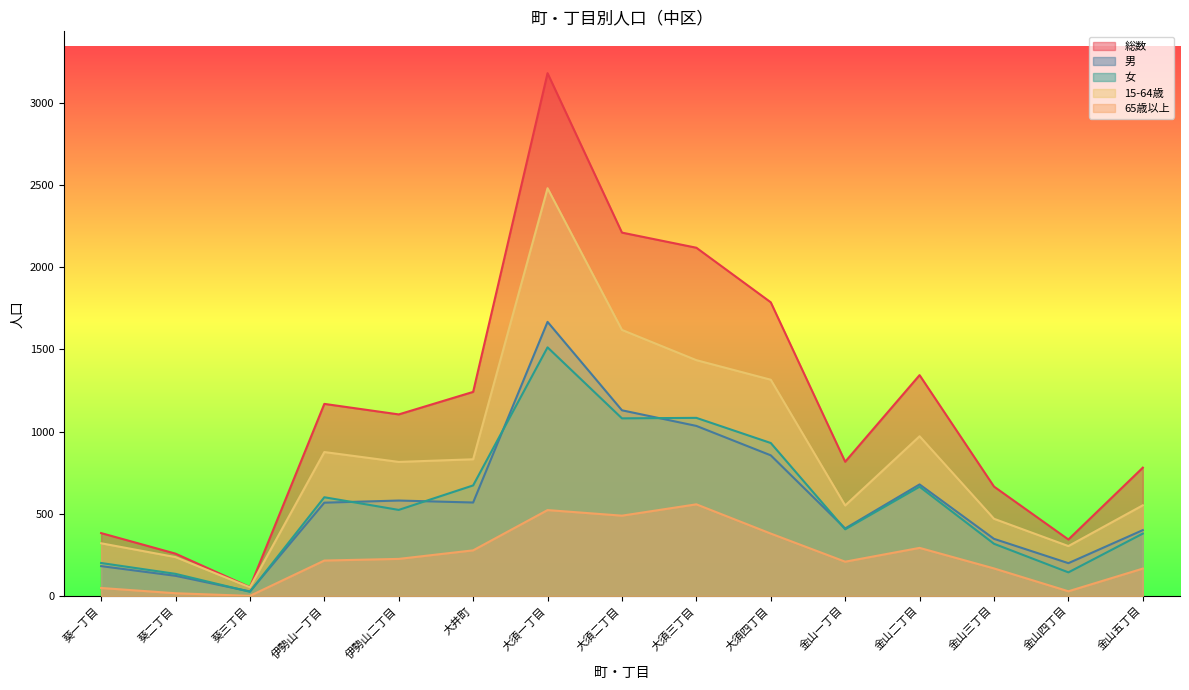

List the series in order of their peak value, lowest first.

65歳以上, 女, 男, 15-64歳, 総数